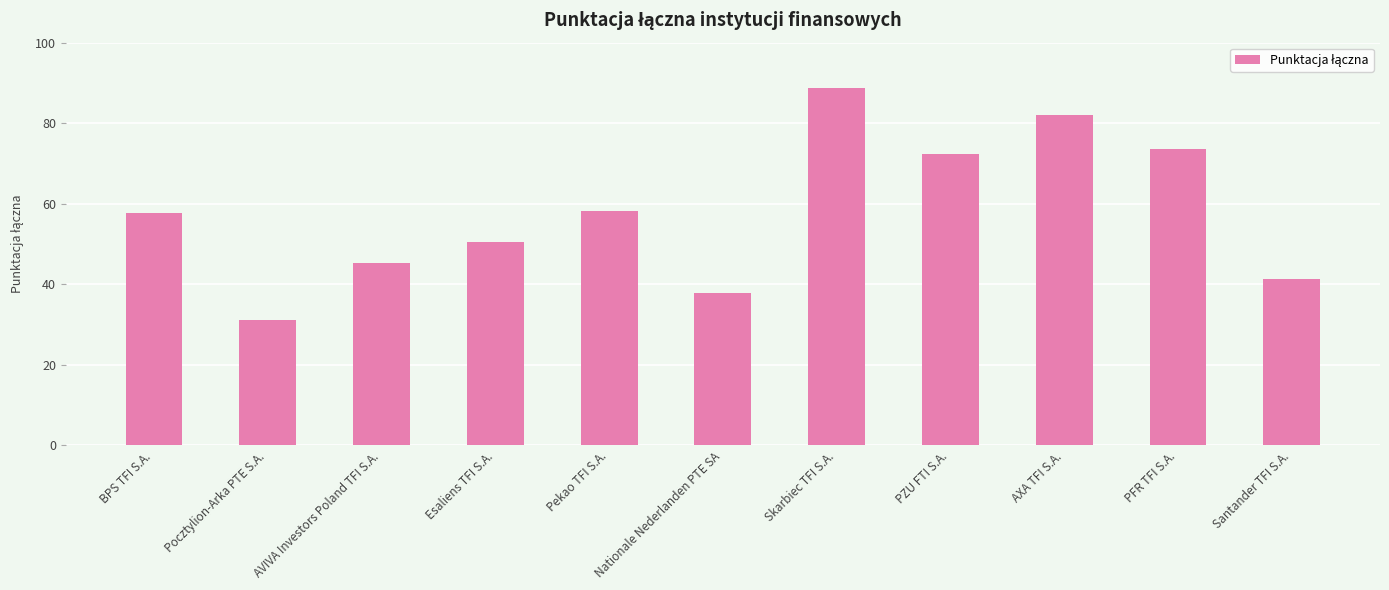

What is the difference between the values at AXA TFI S.A. and Pocztylion-Arka PTE S.A.?

51.0